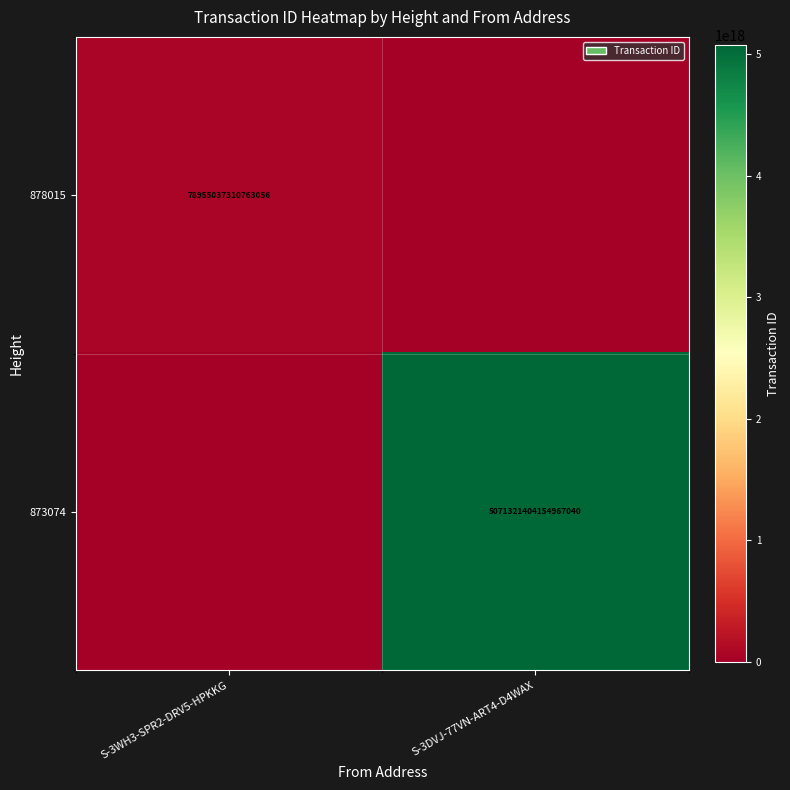

The 878015 series shows 78955037310763056 at S-3WH3-SPR2-DRV5-HPKKG. True or false?

True